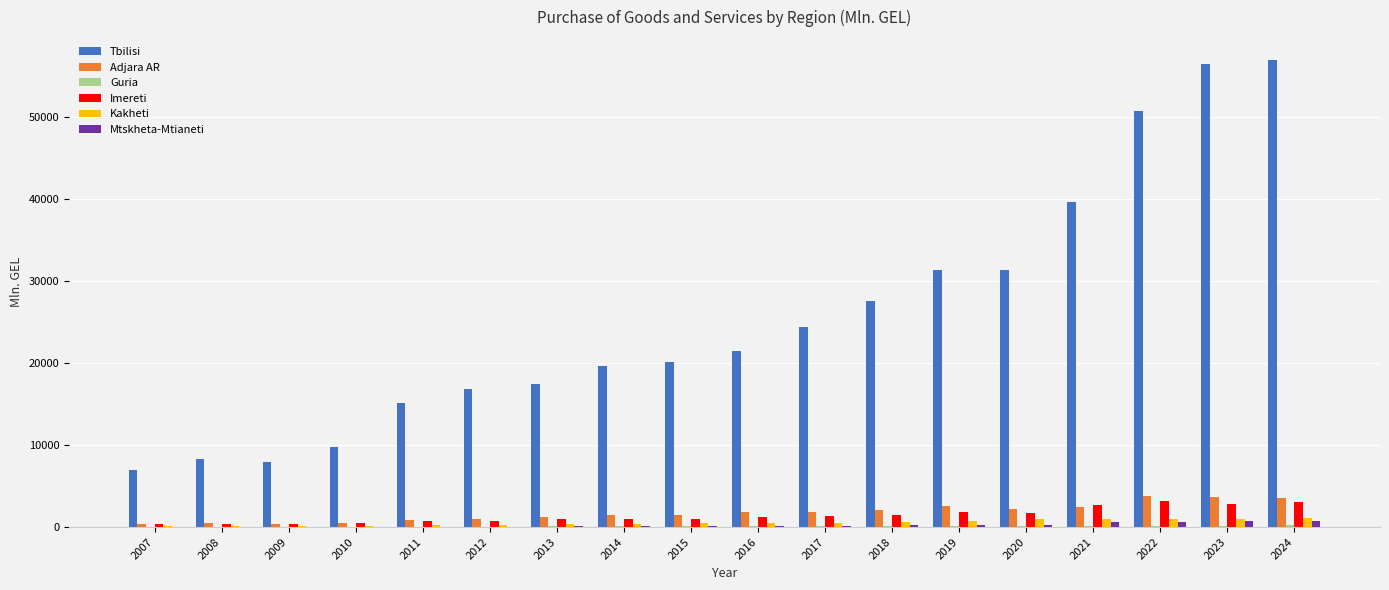

Where is Tbilisi nearest to the value 31916?

2020